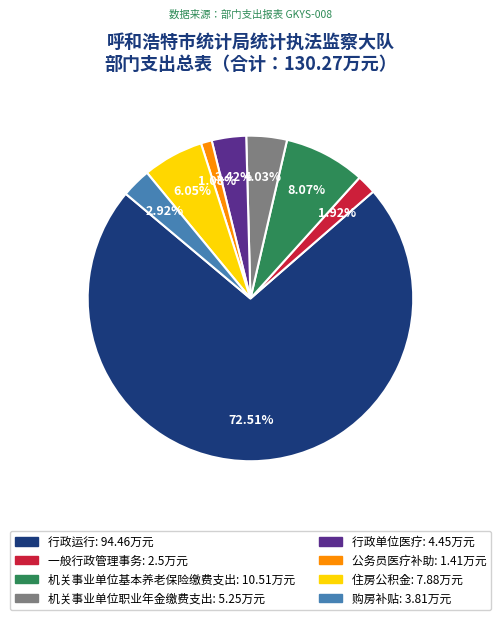

Which category accounts for the majority?

行政运行